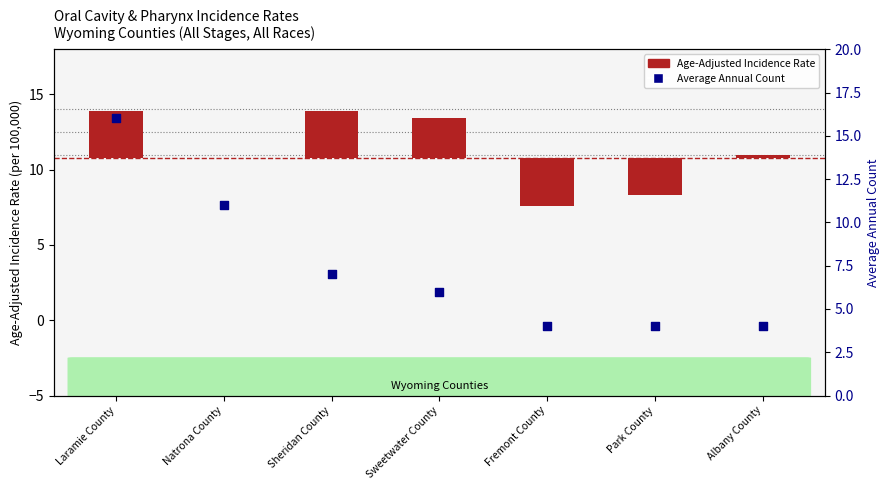

Is the value of Average Annual Count at Albany County greater than the value of Age-Adjusted Incidence Rate at Fremont County?

Yes